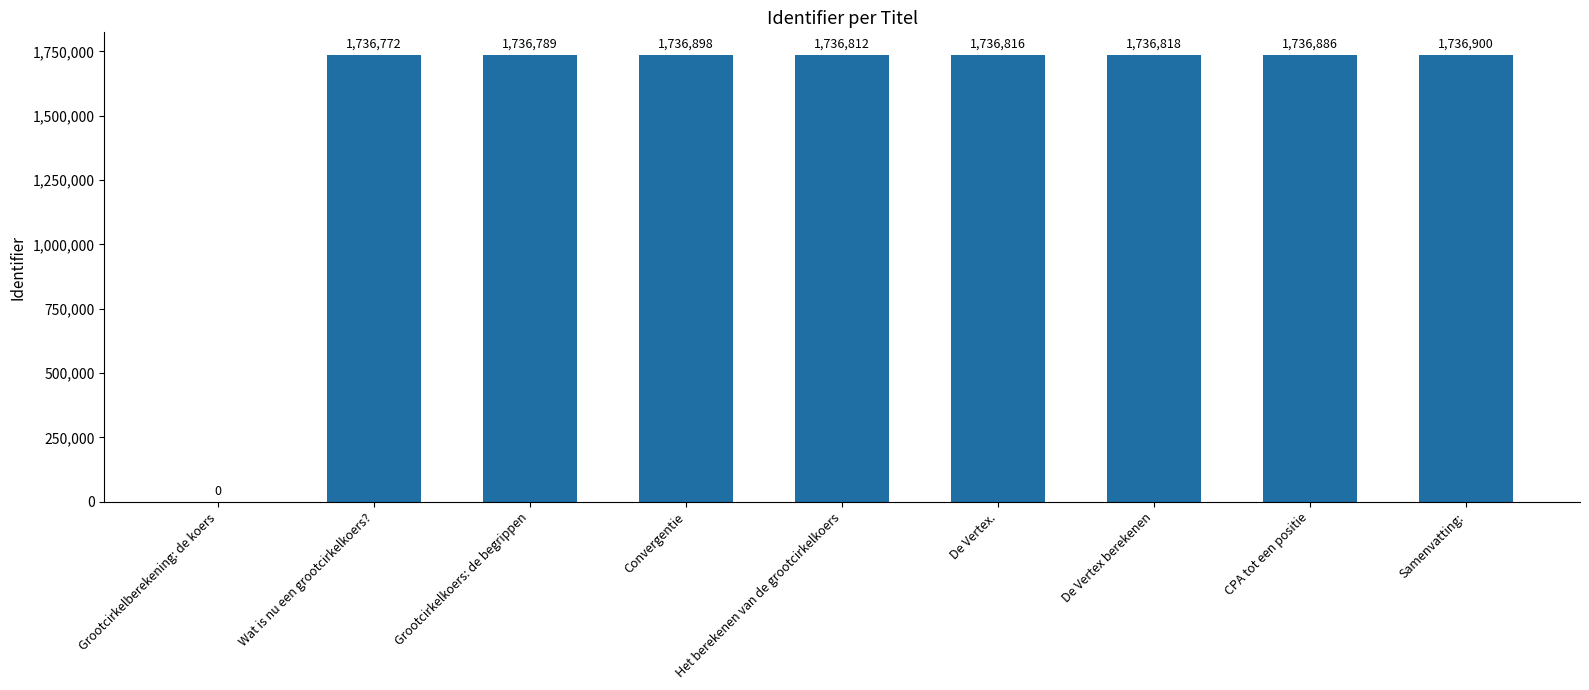

Is it true that the value at De Vertex. is 1736816?

True